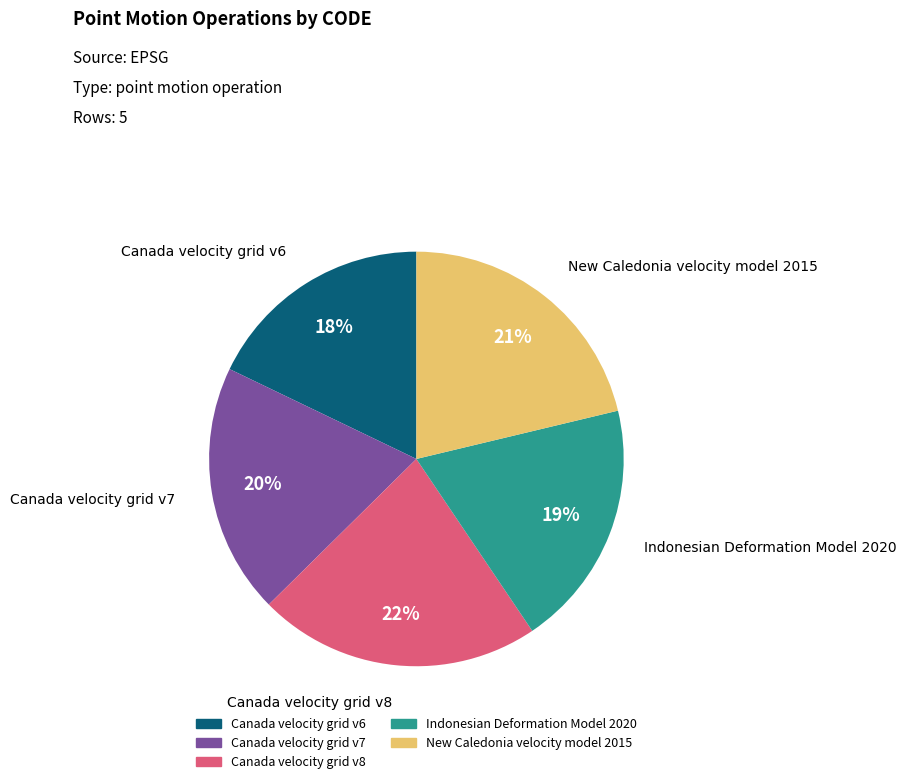

To the nearest percent, what is the combined percentage of Canada velocity grid v8 and Canada velocity grid v6?

40%